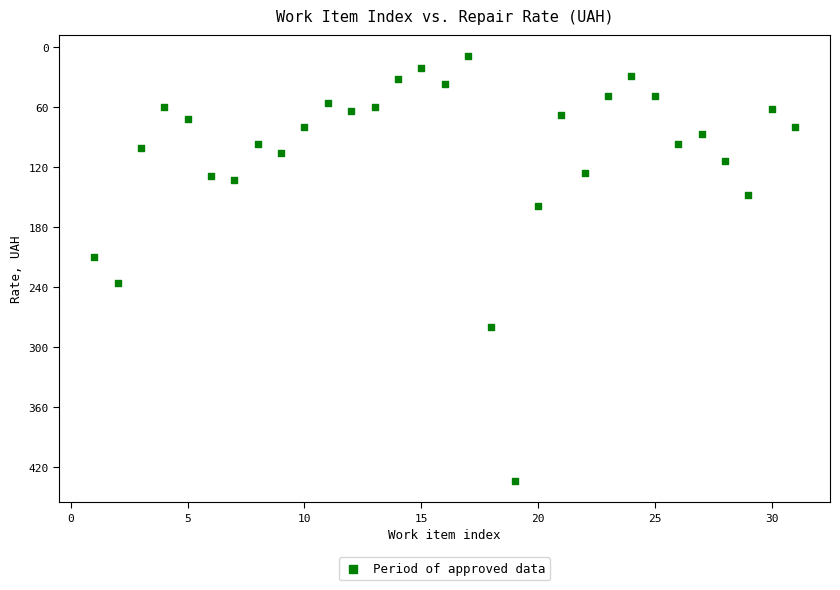

What is the range of Y values (max minus min)?

425